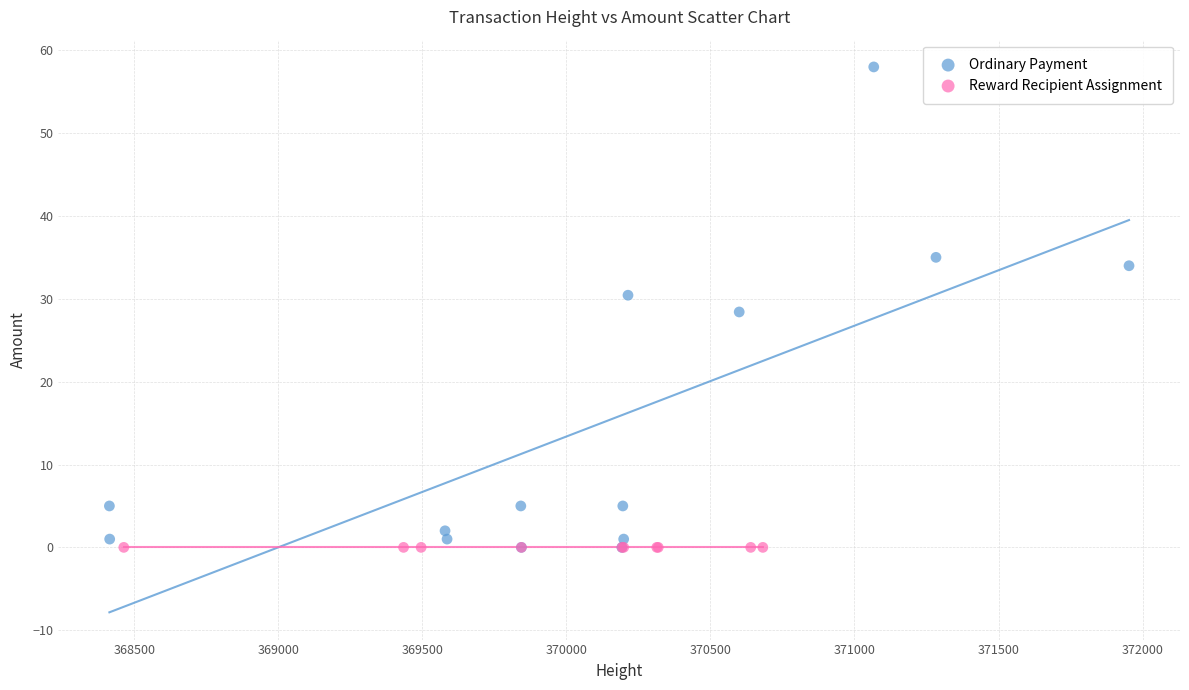

Which series contains the highest Y value?

Ordinary Payment